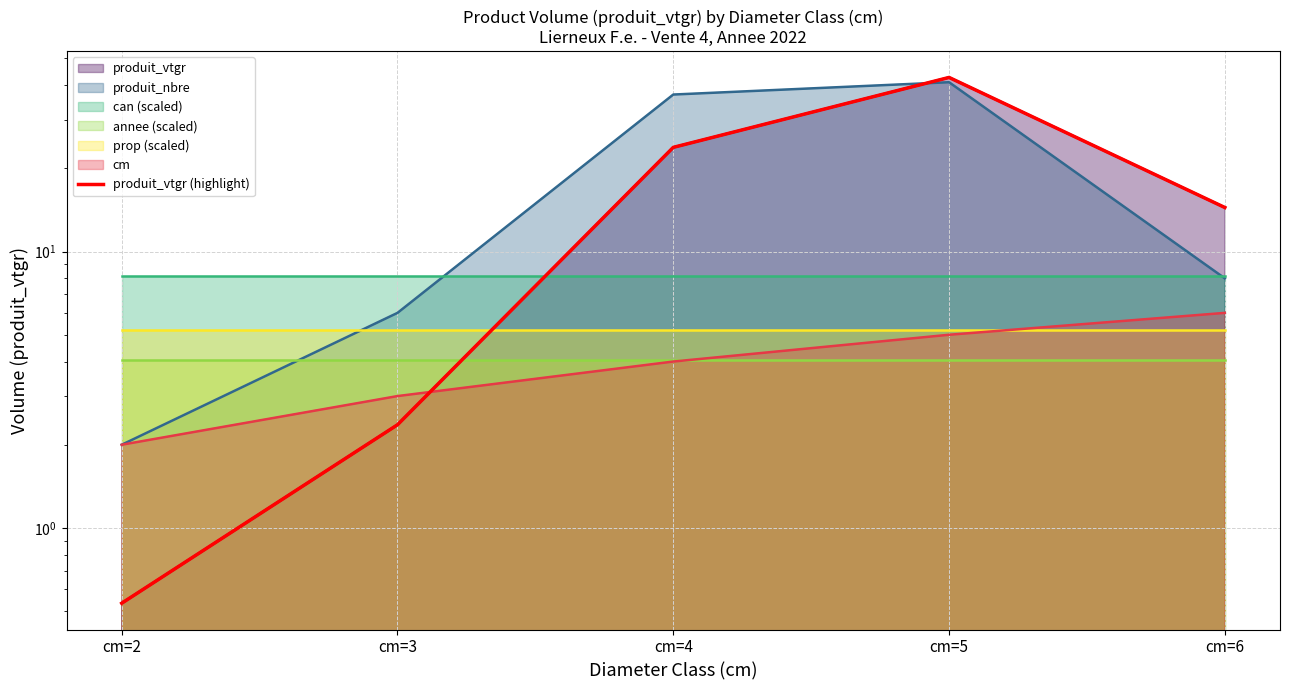

What is the sum of all values?

83.8